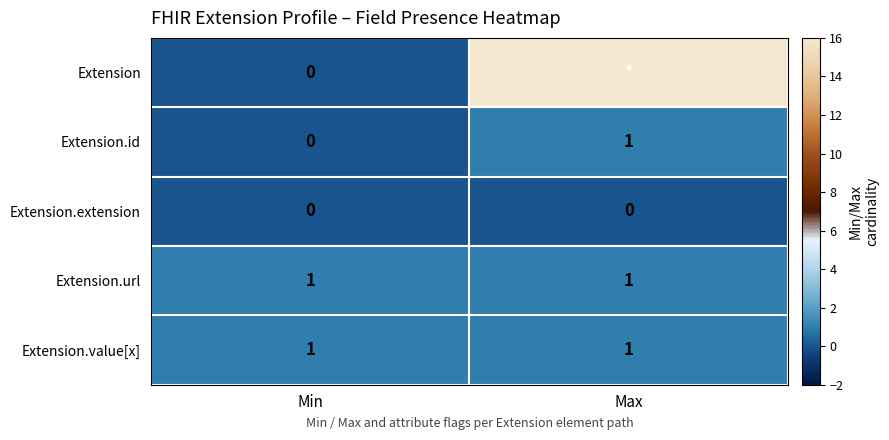

What is the maximum value for Extension.id?

1